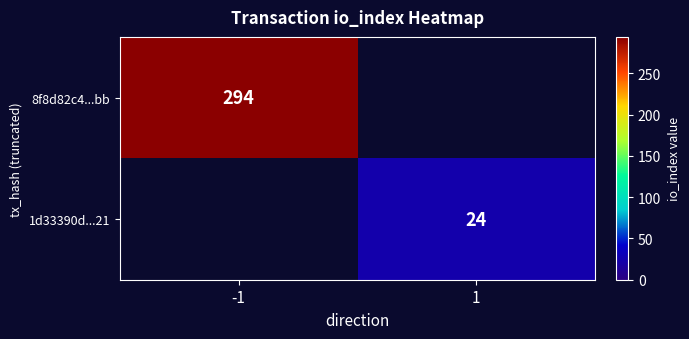

At how many categories does at least one series exceed 36?

1